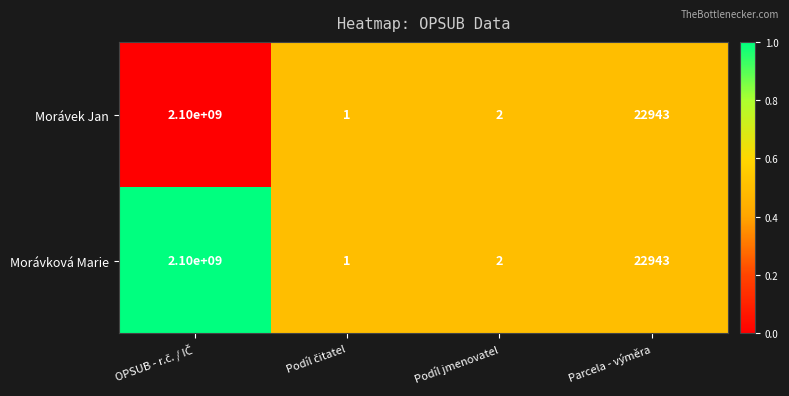

At which label is Morávková Marie closest to 1050000000?

Parcela - výměra